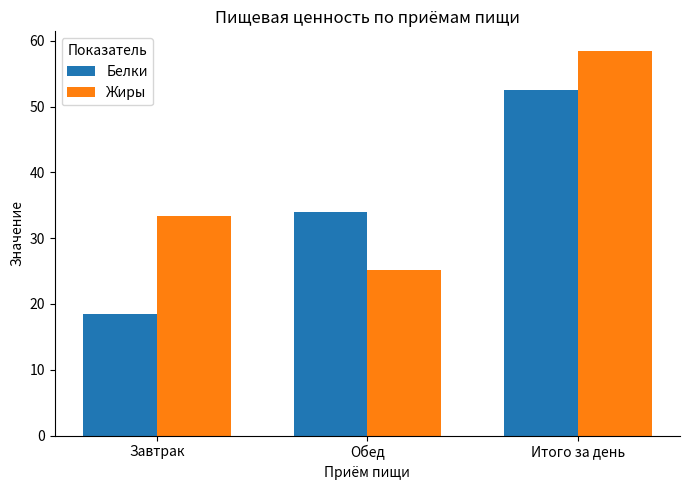

What are all the series names shown in the legend?

Белки, Жиры